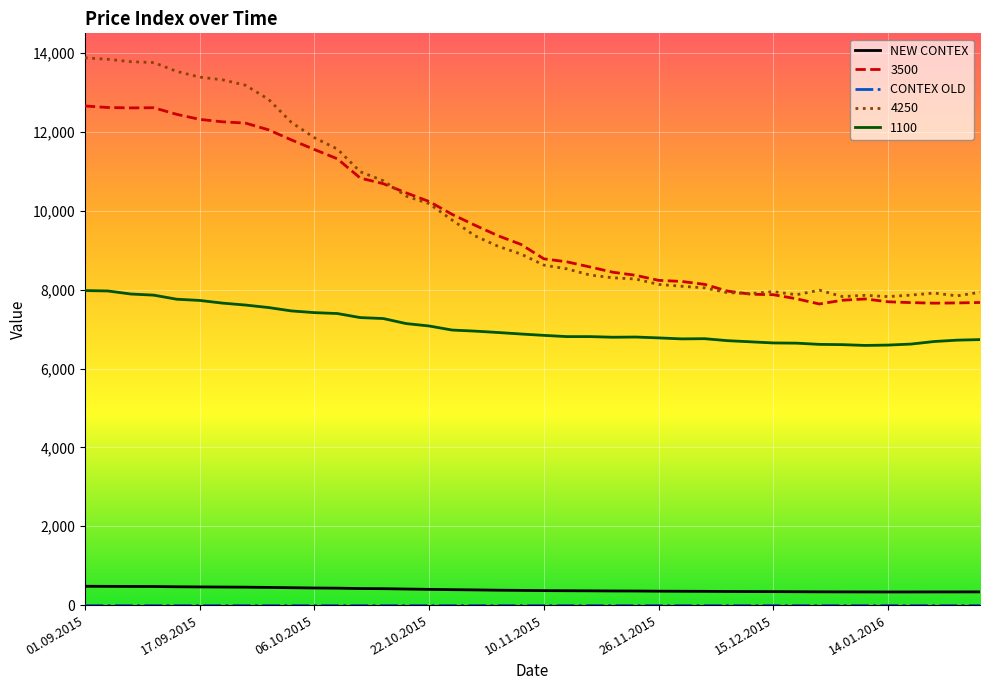

True or false: NEW CONTEX and 4250 intersect in this chart.

False